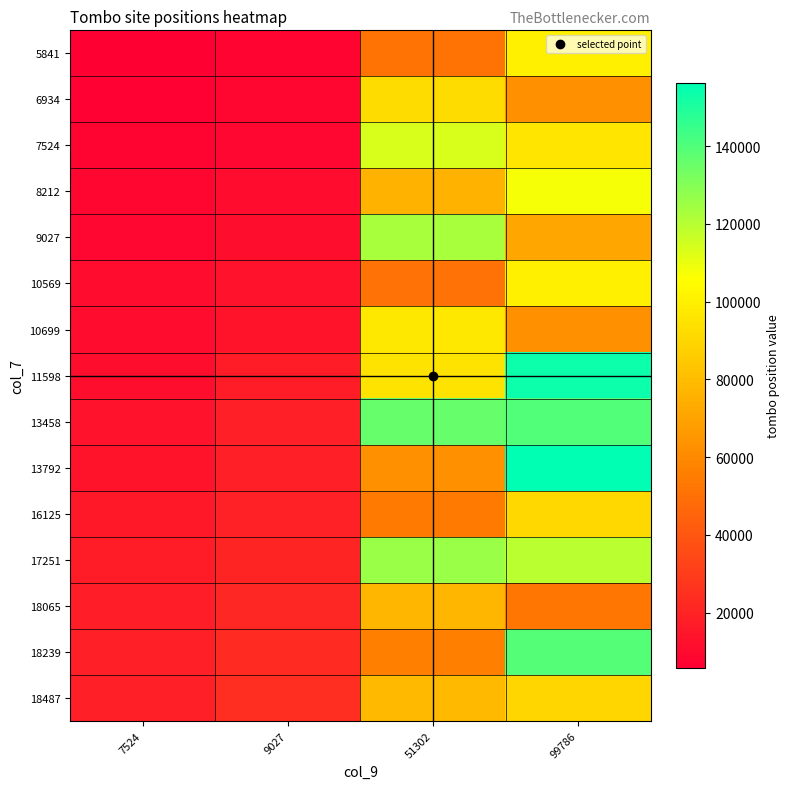

What is the smallest value displayed?

5841